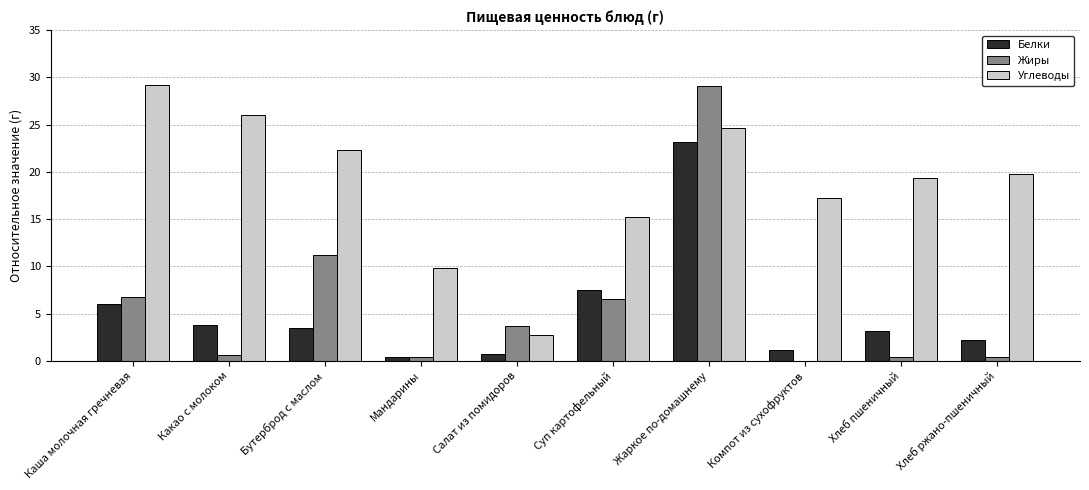

At which label is Углеводы closest to 16?

Суп картофельный